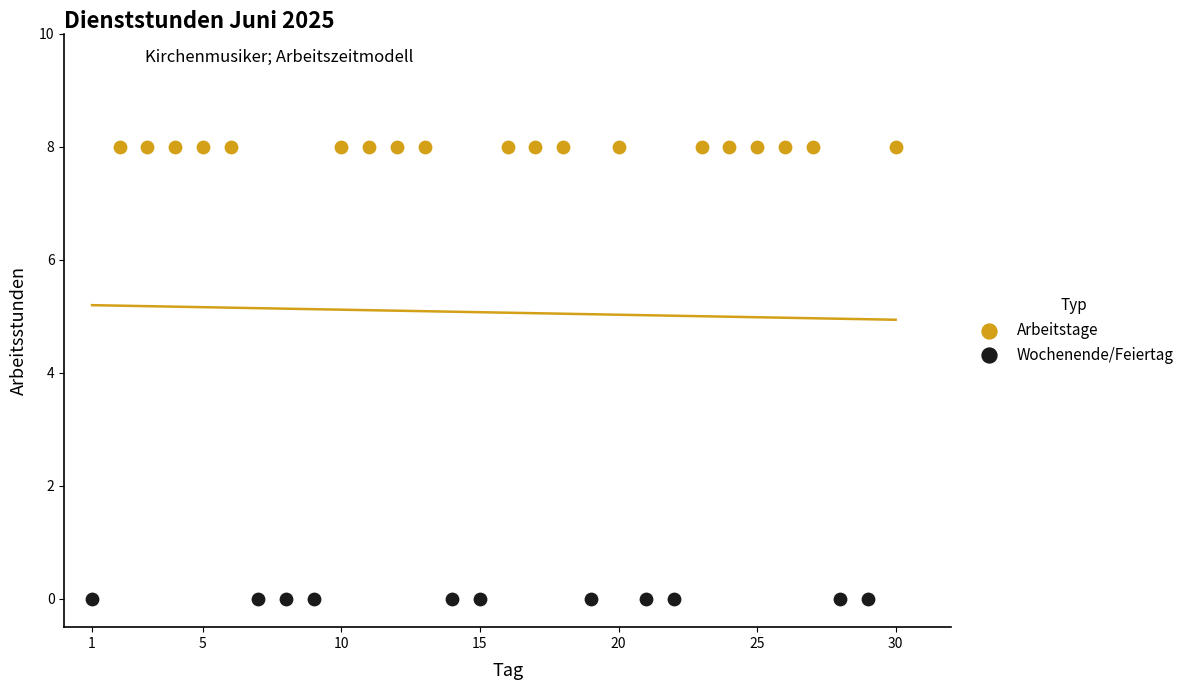

Which series contains the highest Y value?

Arbeitstage